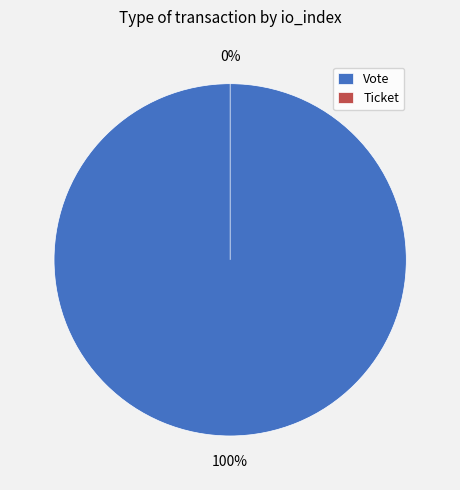

Is it true that Vote is 88% of the pie?

False